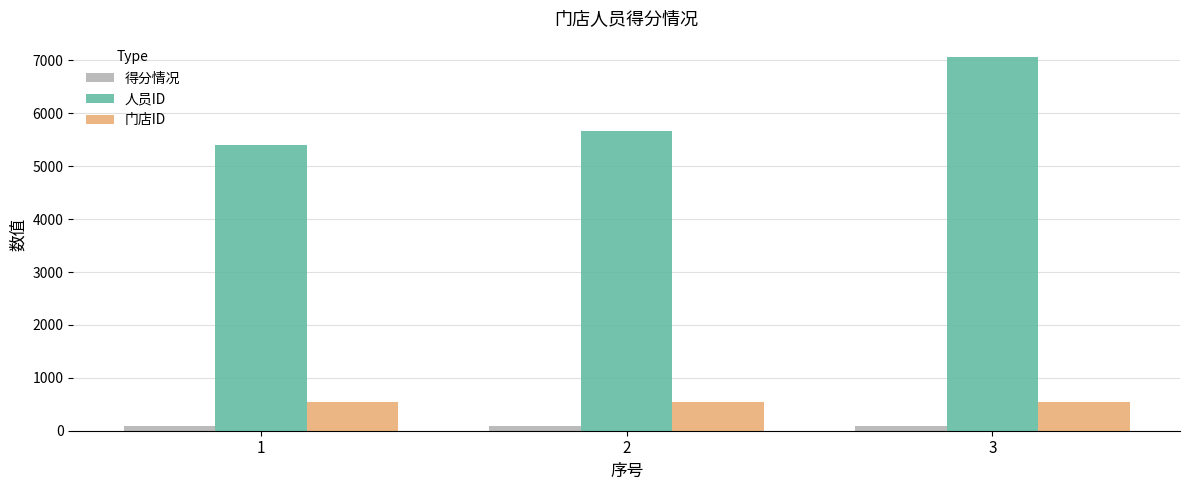

Rank the series by their maximum value, from highest to lowest.

人员ID, 门店ID, 得分情况